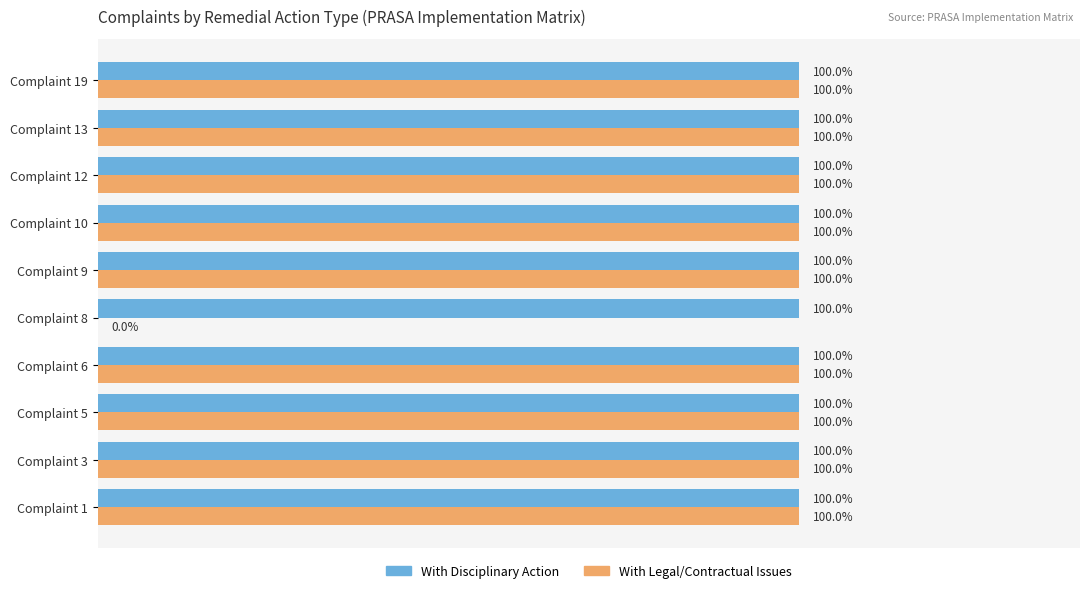

What is the sum of all With Legal/Contractual Issues values?

9.0